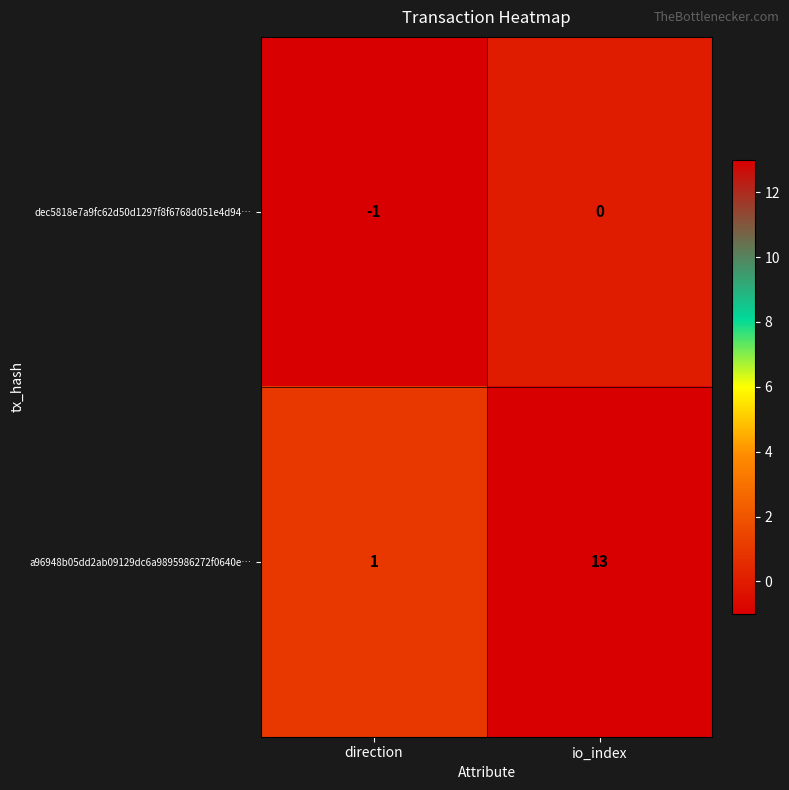

Reading left to right, transcribe all the data shown in this chart.

dec5818e7a9fc62d50d1297f8f6768d051e4d94…: -1	0
a96948b05dd2ab09129dc6a9895986272f0640e…: 1	13